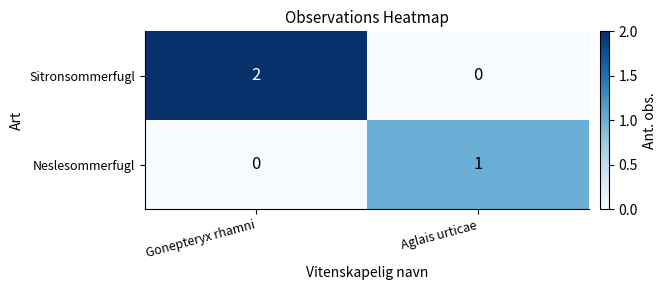

List the series in order of their peak value, lowest first.

Neslesommerfugl, Sitronsommerfugl